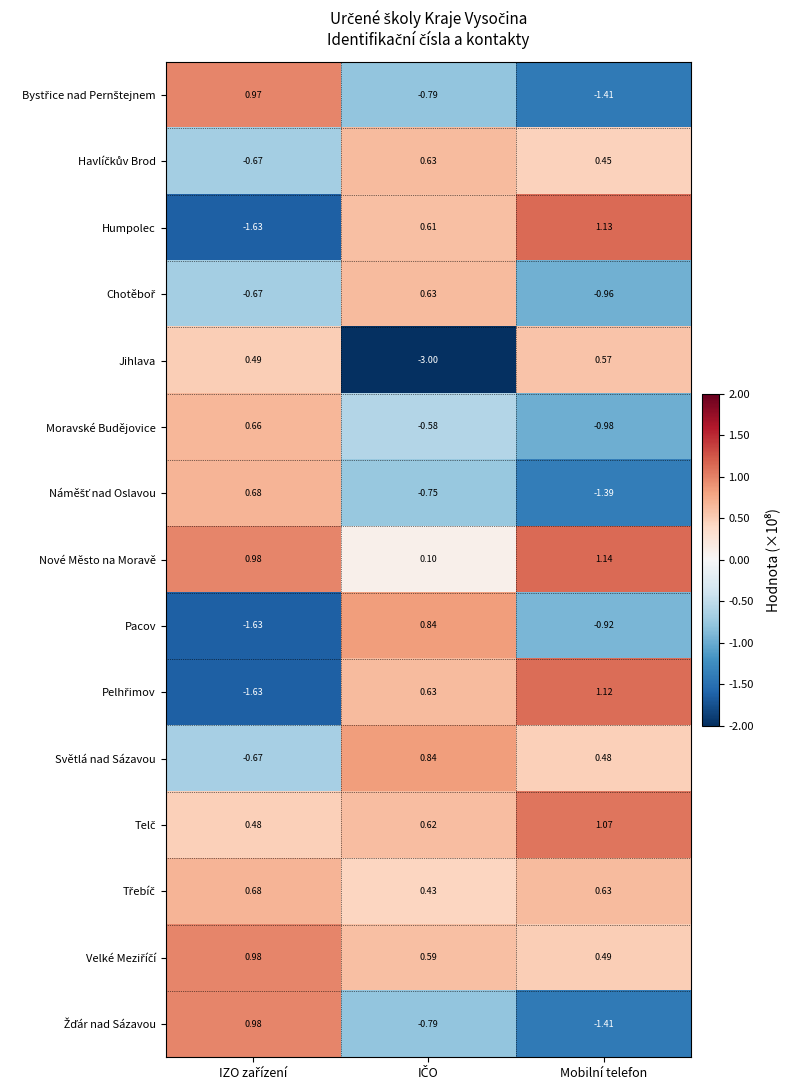

Which series has the widest spread of values?

Jihlava